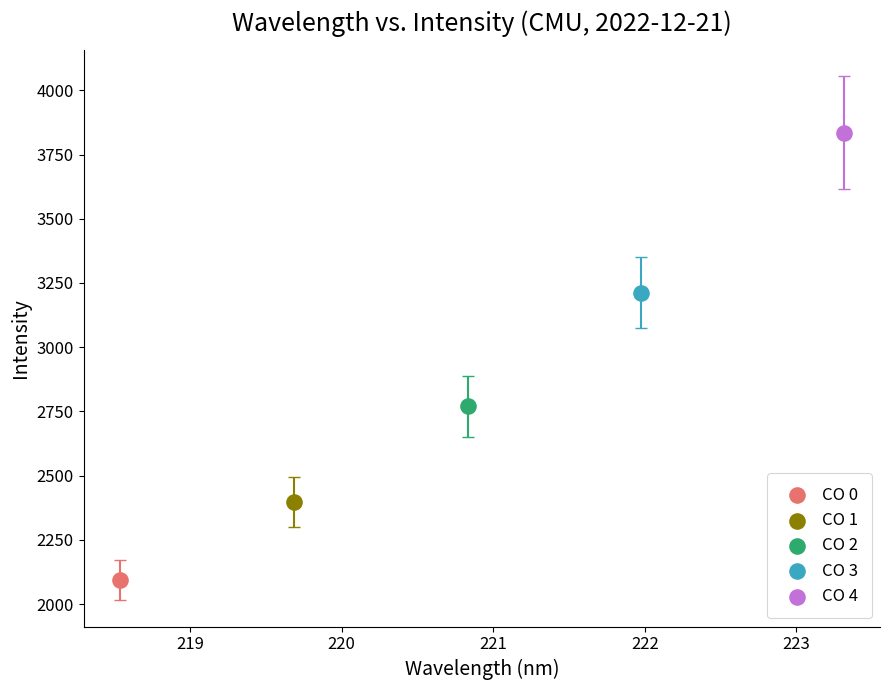

Which series reaches the maximum Y coordinate?

CO 4